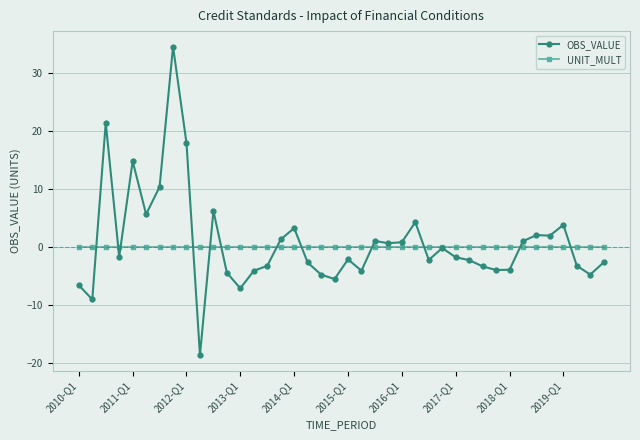

What are all the series names shown in the legend?

OBS_VALUE, UNIT_MULT